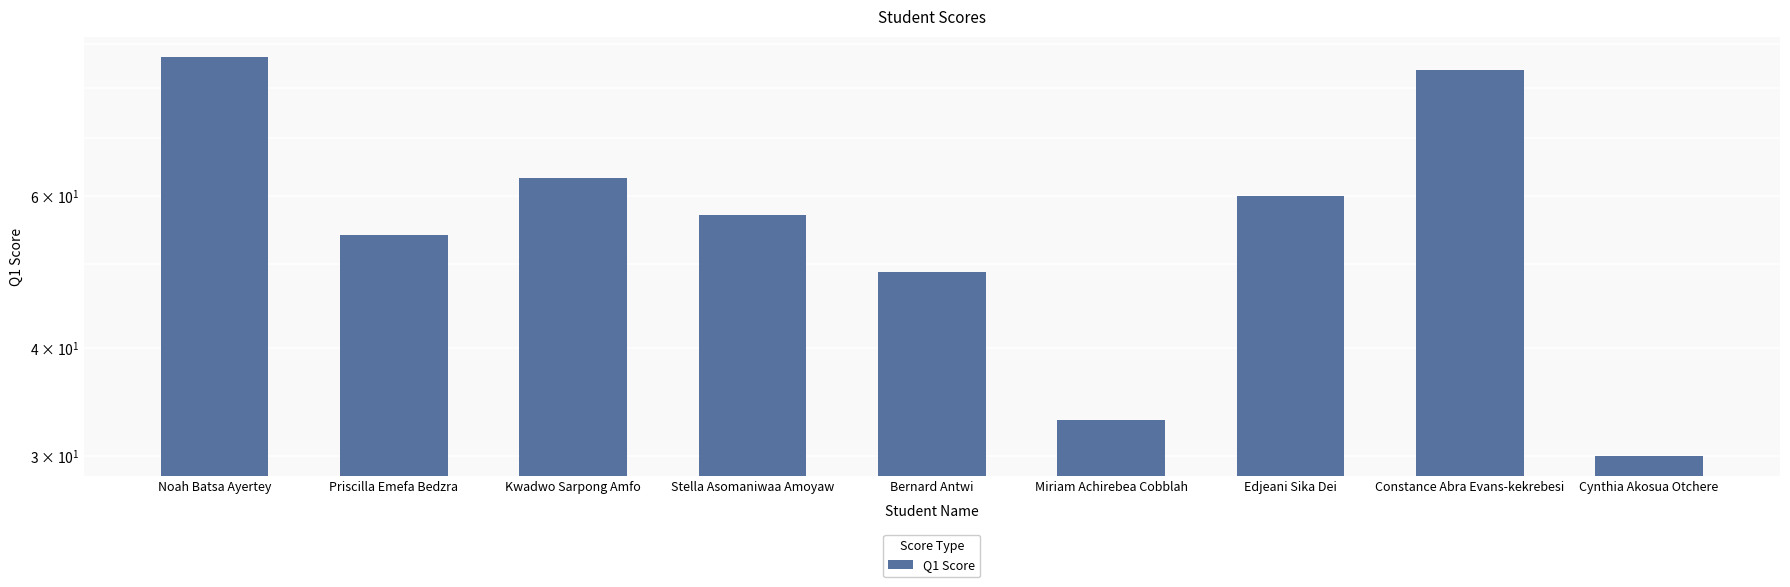

Reading left to right, extract all data points from this chart.

87	54	63	57	49	33	60	84	30